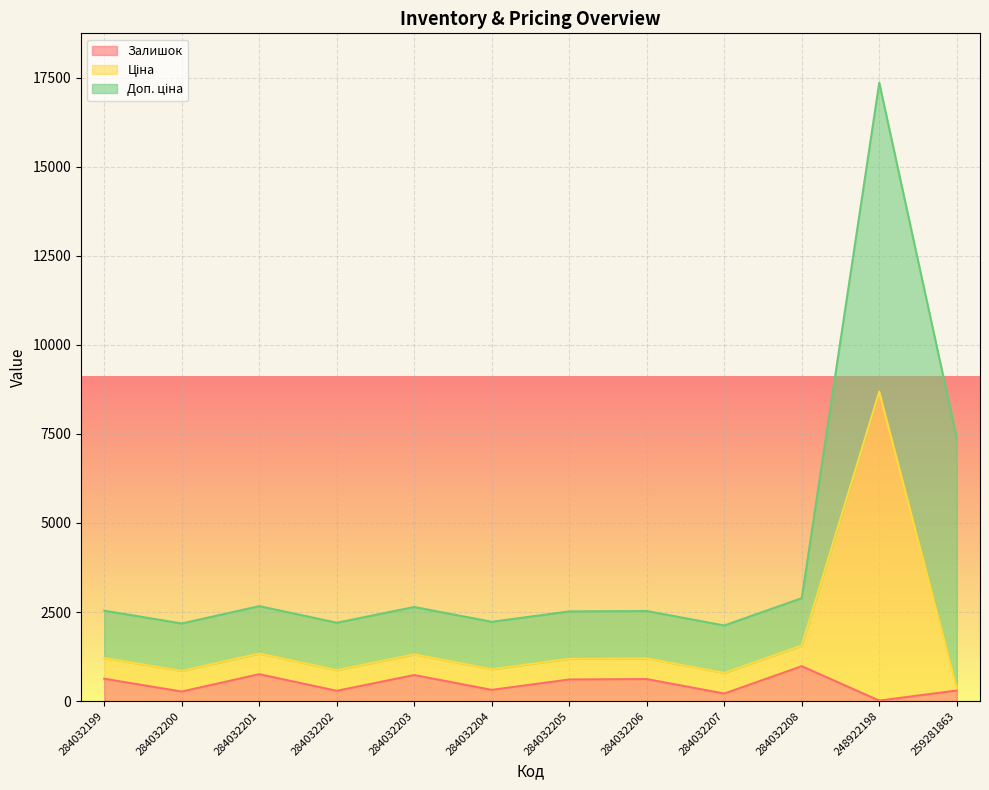

What is the highest value of the Залишок series?

980.0